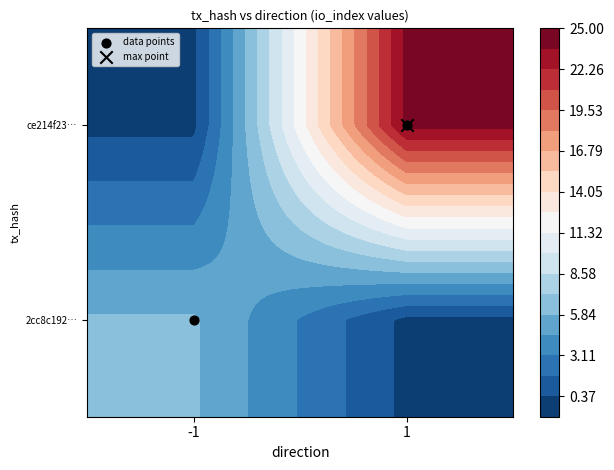

Is it true that the value at 1 is 1?

False